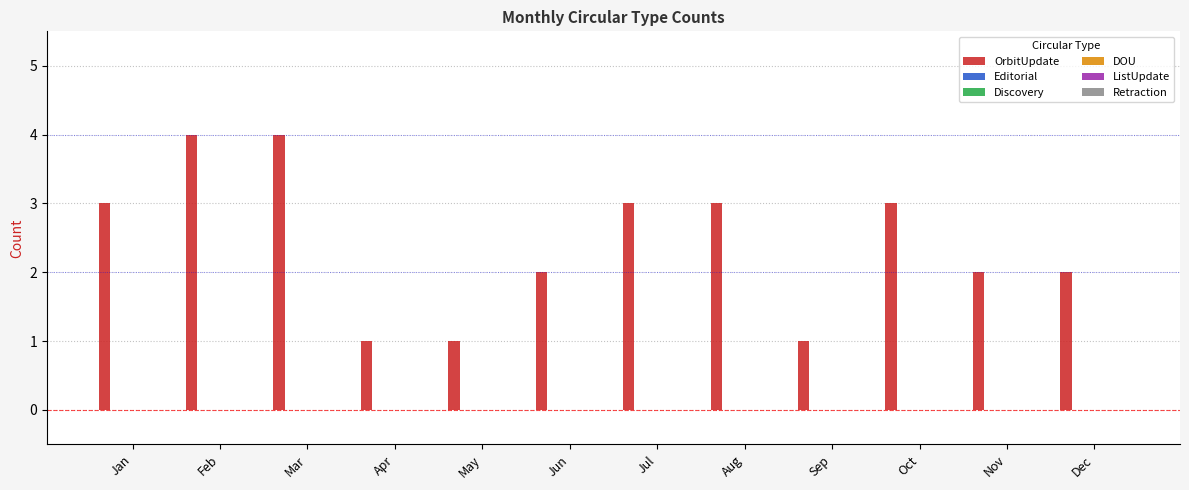

What is the greatest value displayed?

4